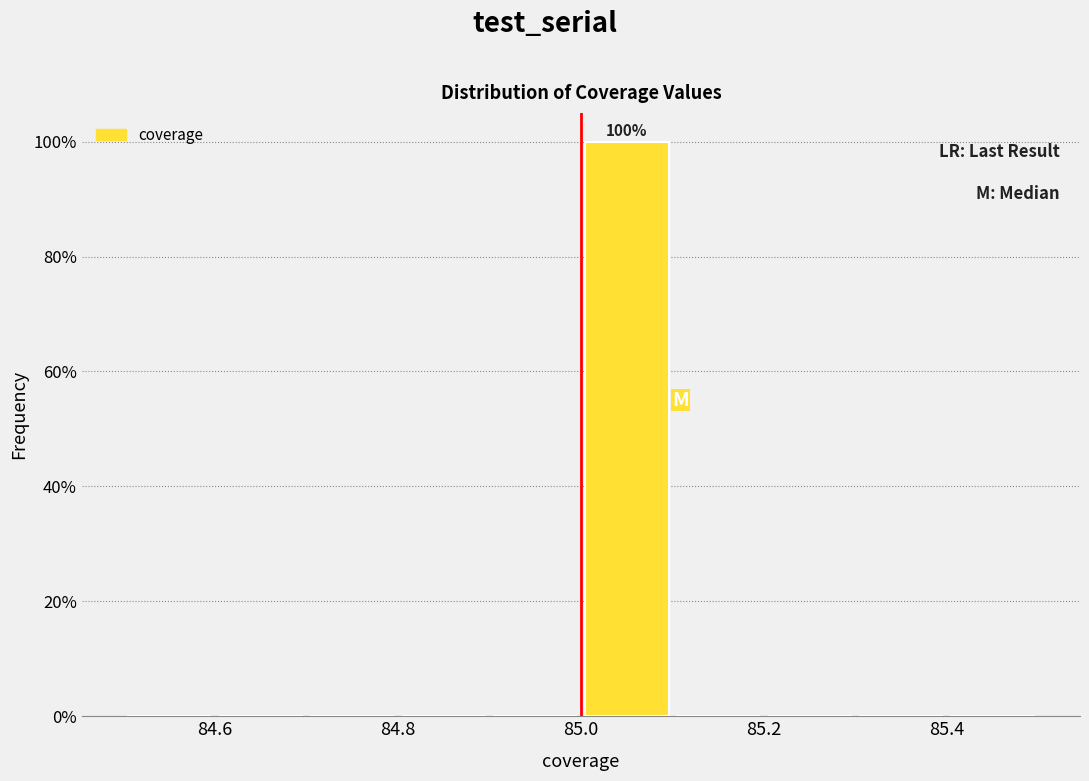

Over which range of the x-axis is the bar tallest?

85.0 to 85.1